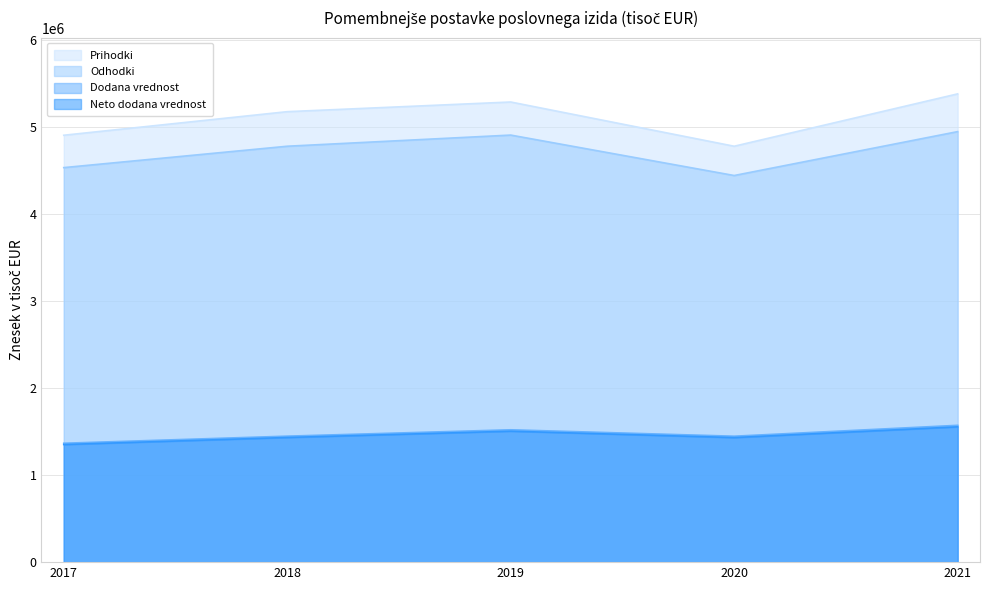

Is it true that Odhodki equals 1813253.7 at 2021?

False